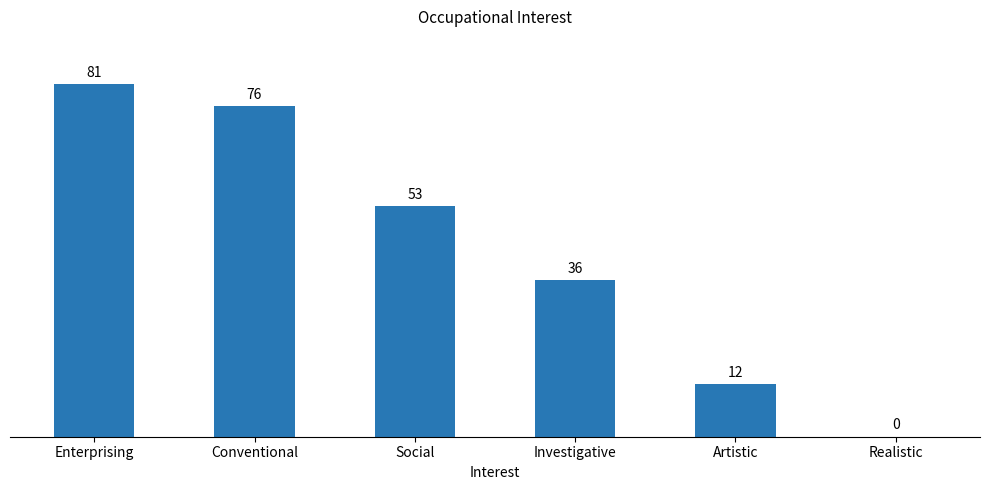

The value at Social is 26. True or false?

False